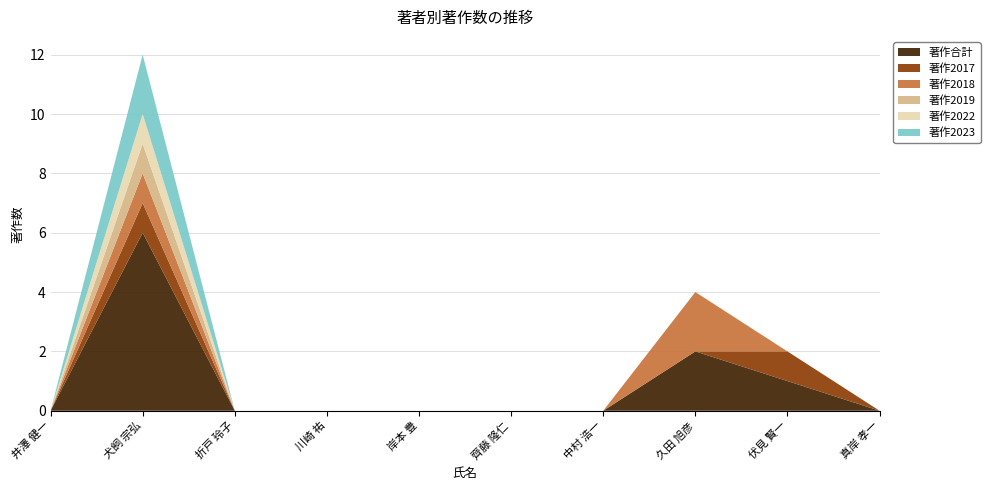

Reading left to right, transcribe all the data shown in this chart.

著作合計: 0	6	0	0	0	0	0	2	1	0
著作2017: 0	1	0	0	0	0	0	0	1	0
著作2018: 0	1	0	0	0	0	0	2	0	0
著作2019: 0	1	0	0	0	0	0	0	0	0
著作2022: 0	1	0	0	0	0	0	0	0	0
著作2023: 0	2	0	0	0	0	0	0	0	0